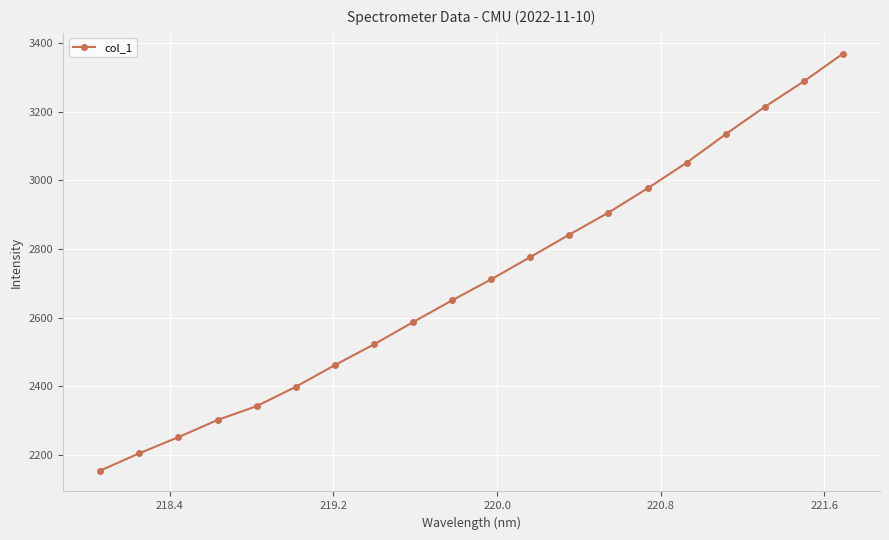

What is the value of the 1st point from the left?

2154.0